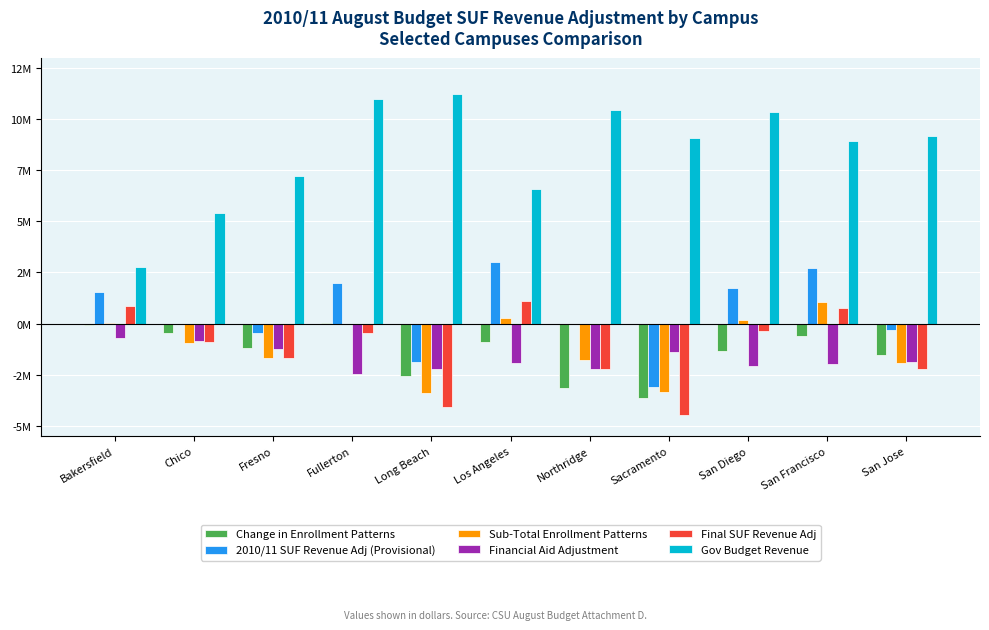

The value of Final SUF Revenue Adj at San Francisco is 741000. True or false?

True